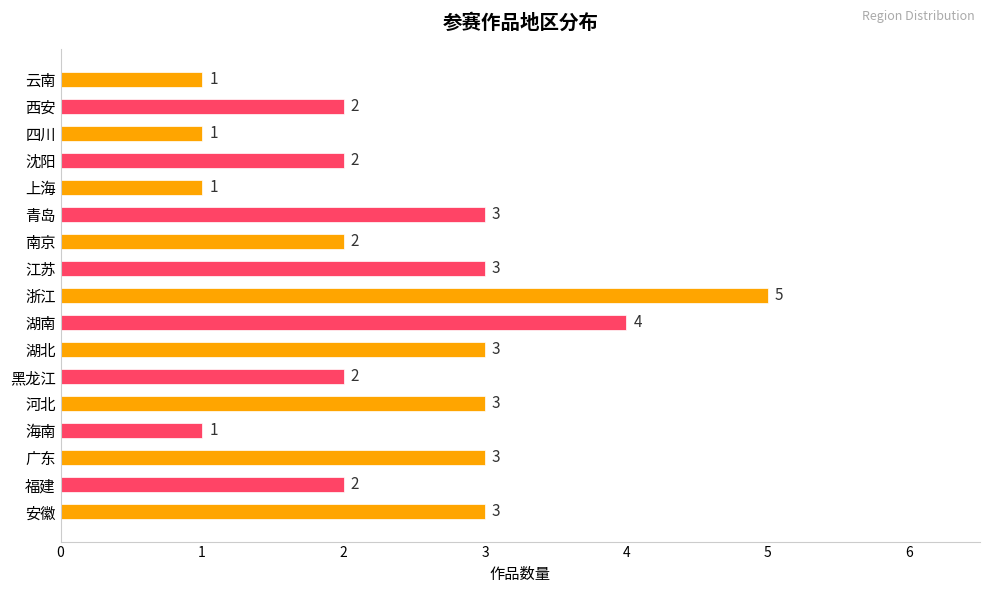

Reading bottom to top, extract all data points from this chart.

安徽=3	福建=2	广东=3	海南=1	河北=3	黑龙江=2	湖北=3	湖南=4	浙江=5	江苏=3	南京=2	青岛=3	上海=1	沈阳=2	四川=1	西安=2	云南=1